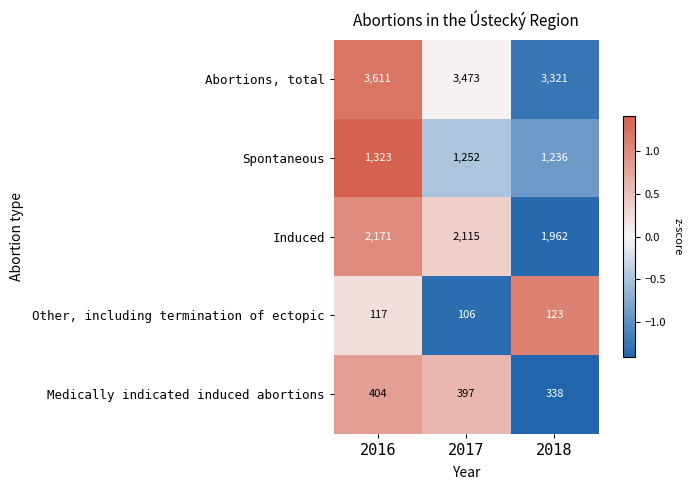

What is the greatest value displayed?

3611